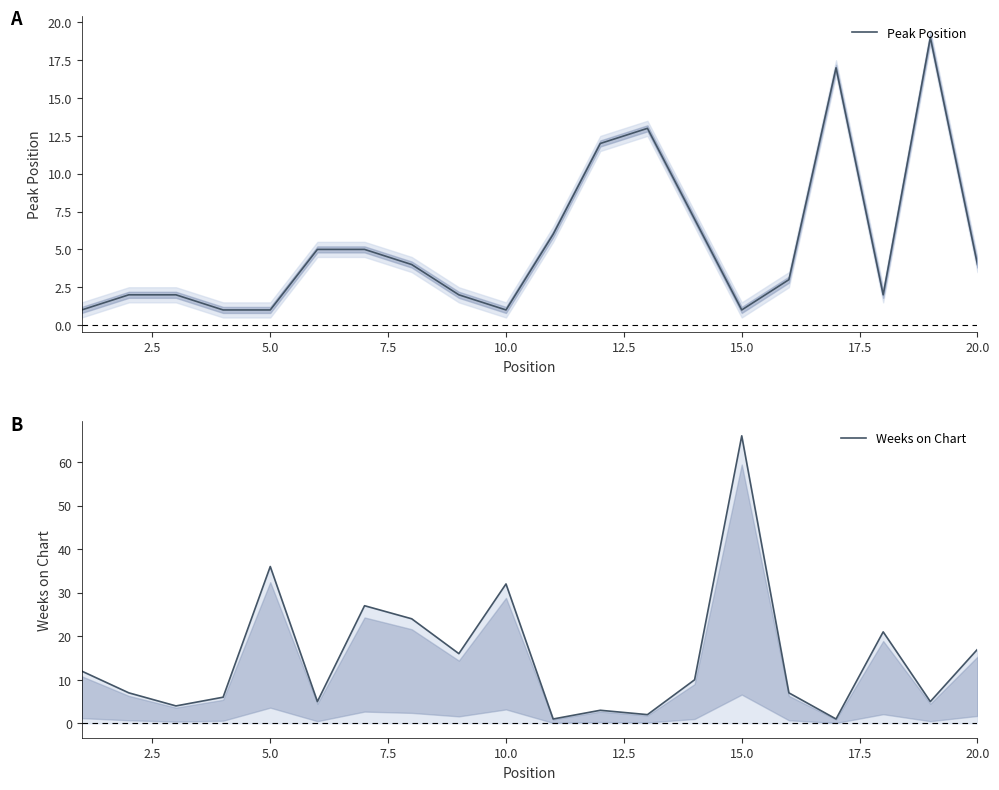

The Peak Position series shows 1 at 10.0. True or false?

True